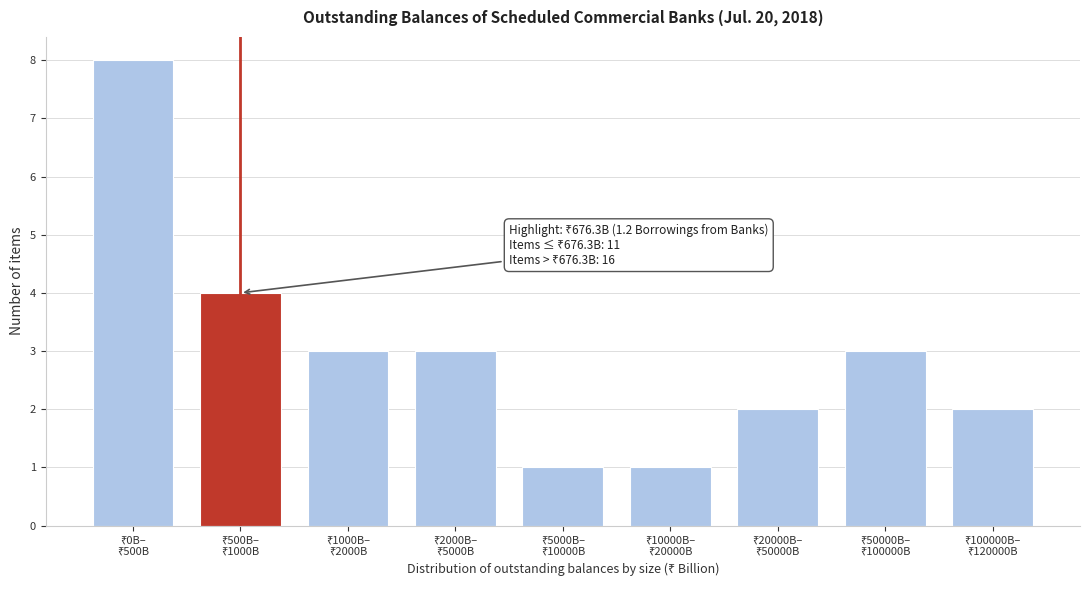

Reading left to right, list all the values displayed in this chart.

8	4	3	3	1	1	2	3	2